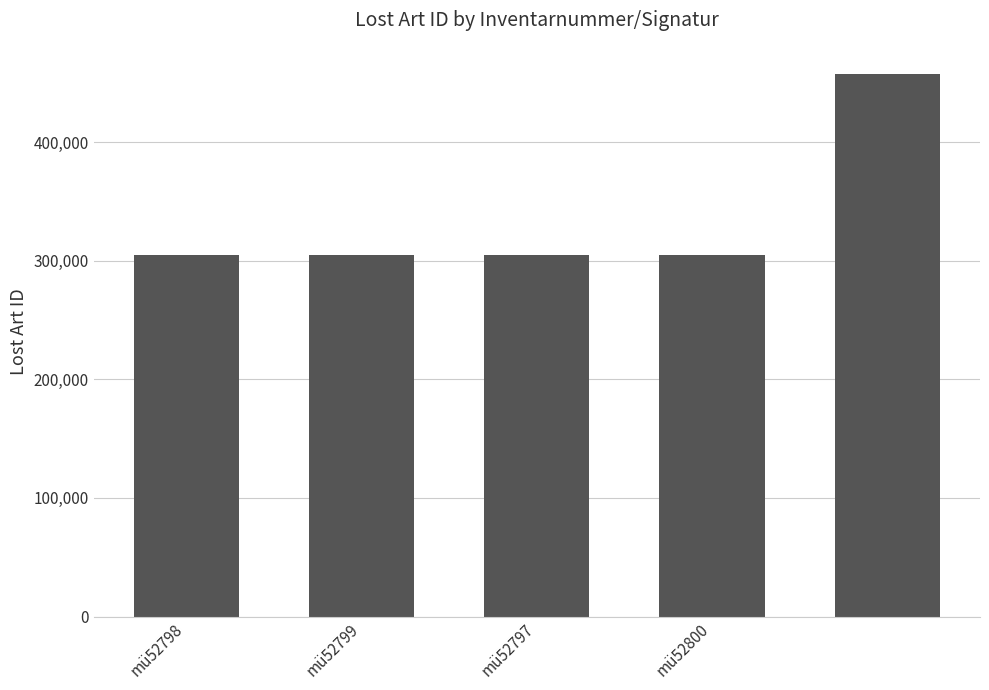

How many data points are less than 305029?

2